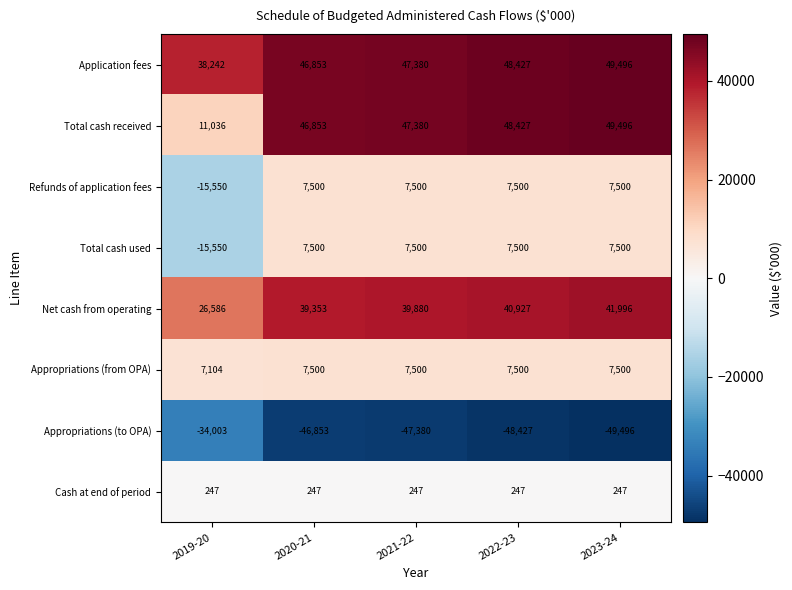

Is it true that Total cash received equals 23153 at 2022-23?

False